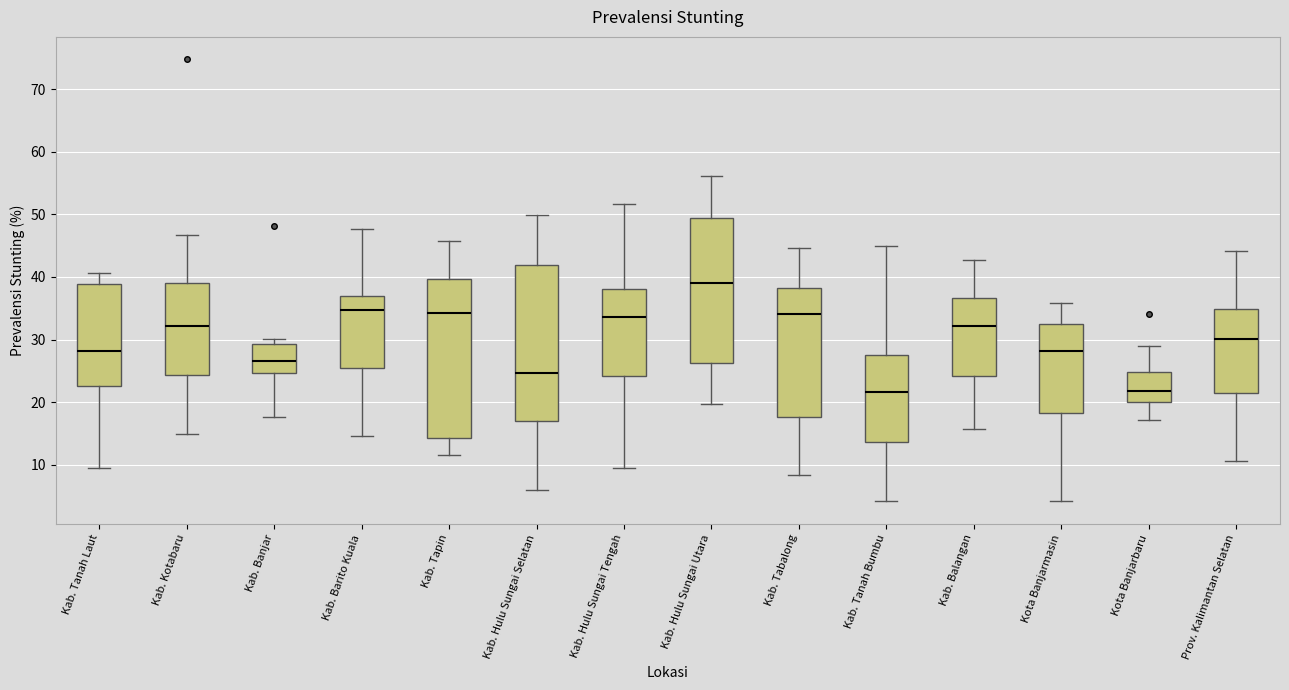

Reading left to right, read every box against the y-axis: the position of its median line, the range the box covers, and the ends of its whiskers. The values are not printed on the chart, so give them approximately, as read against the axis.

Kab. Tanah Laut: median 28, box 23 to 39, whiskers 9 to 41
Kab. Kotabaru: median 32, box 24 to 39, whiskers 15 to 47
Kab. Banjar: median 27, box 25 to 29, whiskers 18 to 30
Kab. Barito Kuala: median 35, box 25 to 37, whiskers 15 to 48
Kab. Tapin: median 34, box 14 to 40, whiskers 12 to 46
Kab. Hulu Sungai Selatan: median 25, box 17 to 42, whiskers 6 to 50
Kab. Hulu Sungai Tengah: median 34, box 24 to 38, whiskers 9 to 52
Kab. Hulu Sungai Utara: median 39, box 26 to 49, whiskers 20 to 56
Kab. Tabalong: median 34, box 18 to 38, whiskers 8 to 45
Kab. Tanah Bumbu: median 22, box 14 to 27, whiskers 4 to 45
Kab. Balangan: median 32, box 24 to 37, whiskers 16 to 43
Kota Banjarmasin: median 28, box 18 to 33, whiskers 4 to 36
Kota Banjarbaru: median 22, box 20 to 25, whiskers 17 to 29
Prov. Kalimantan Selatan: median 30, box 22 to 35, whiskers 11 to 44